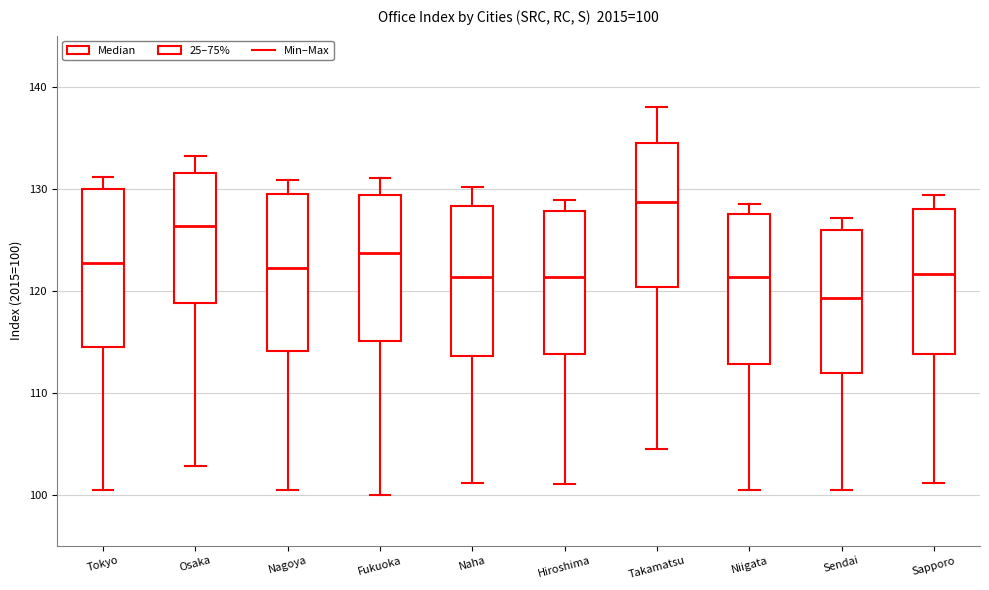

Which box's median line is the lowest?

Sendai